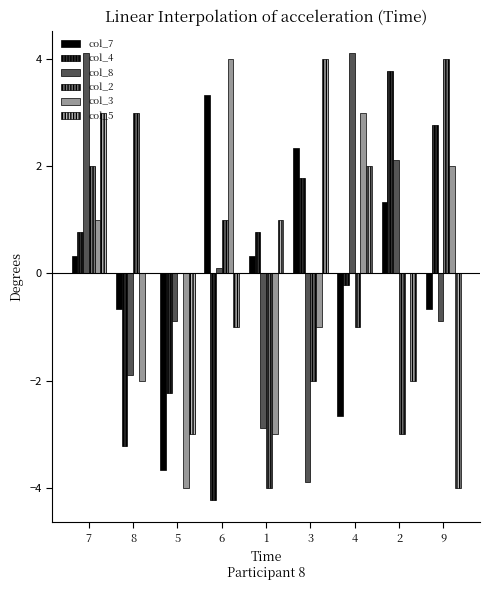

How many series are shown in this chart?

6